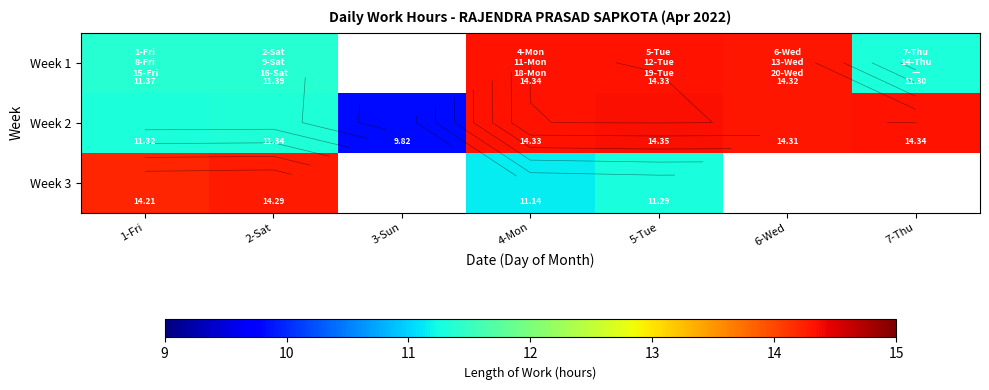

Which series changed the most between 4-Mon and 6-Wed?

Week 3